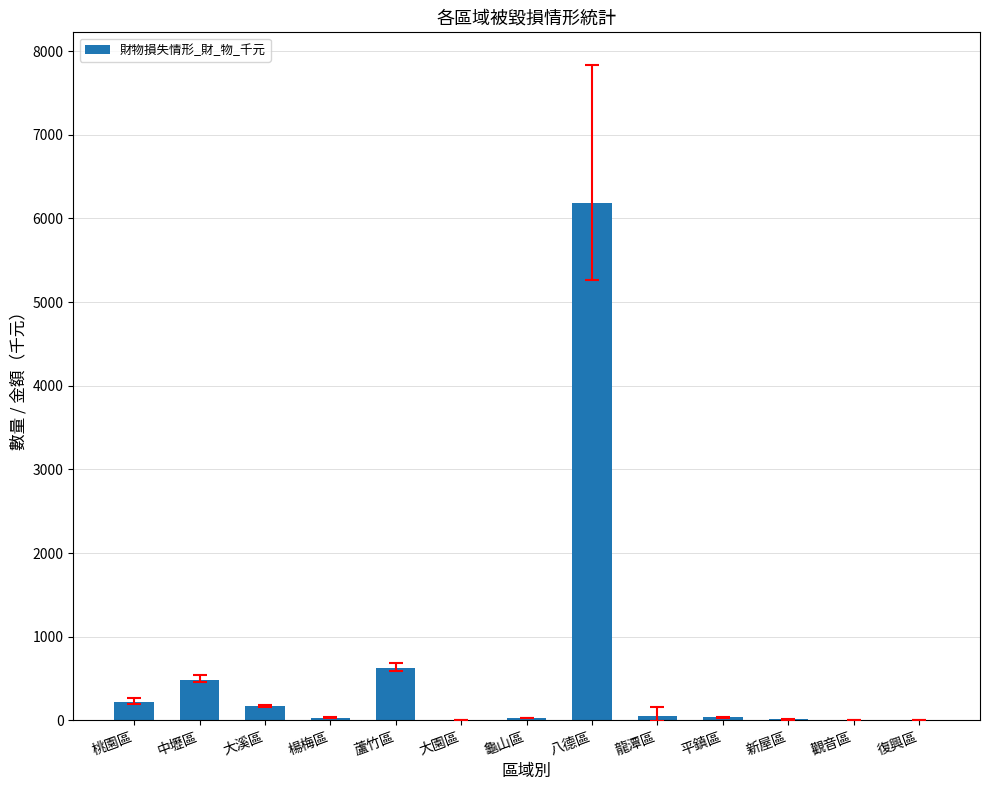

How many distinct data groups are displayed?

1